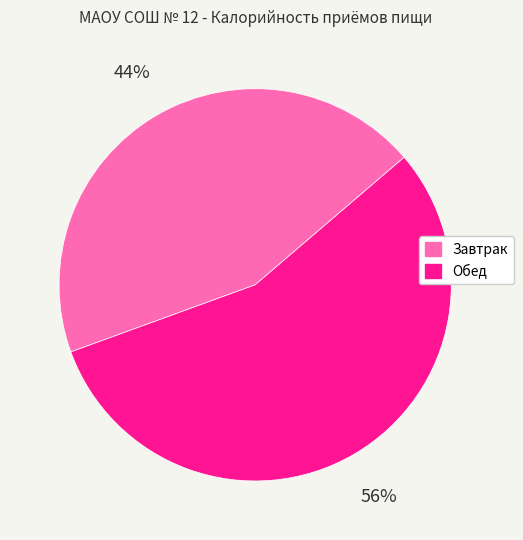

What is the smallest slice in the pie chart?

Завтрак